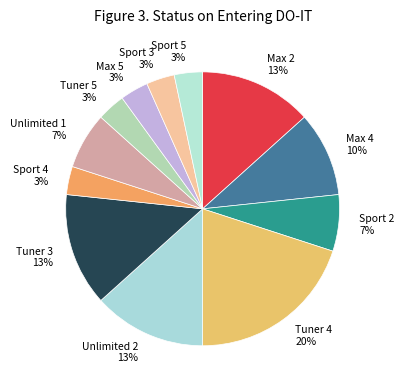

Which category has the biggest portion of the pie?

Tuner 4